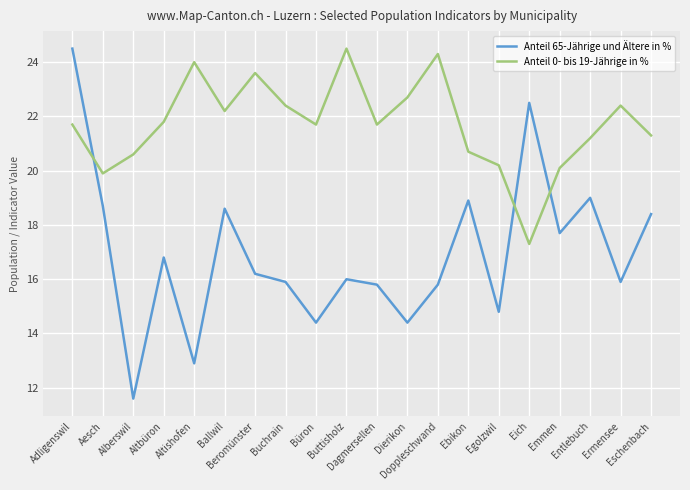

After their last crossing, which series has the higher values: Anteil 0- bis 19-Jährige in % or Anteil 65-Jährige und Ältere in %?

Anteil 0- bis 19-Jährige in %